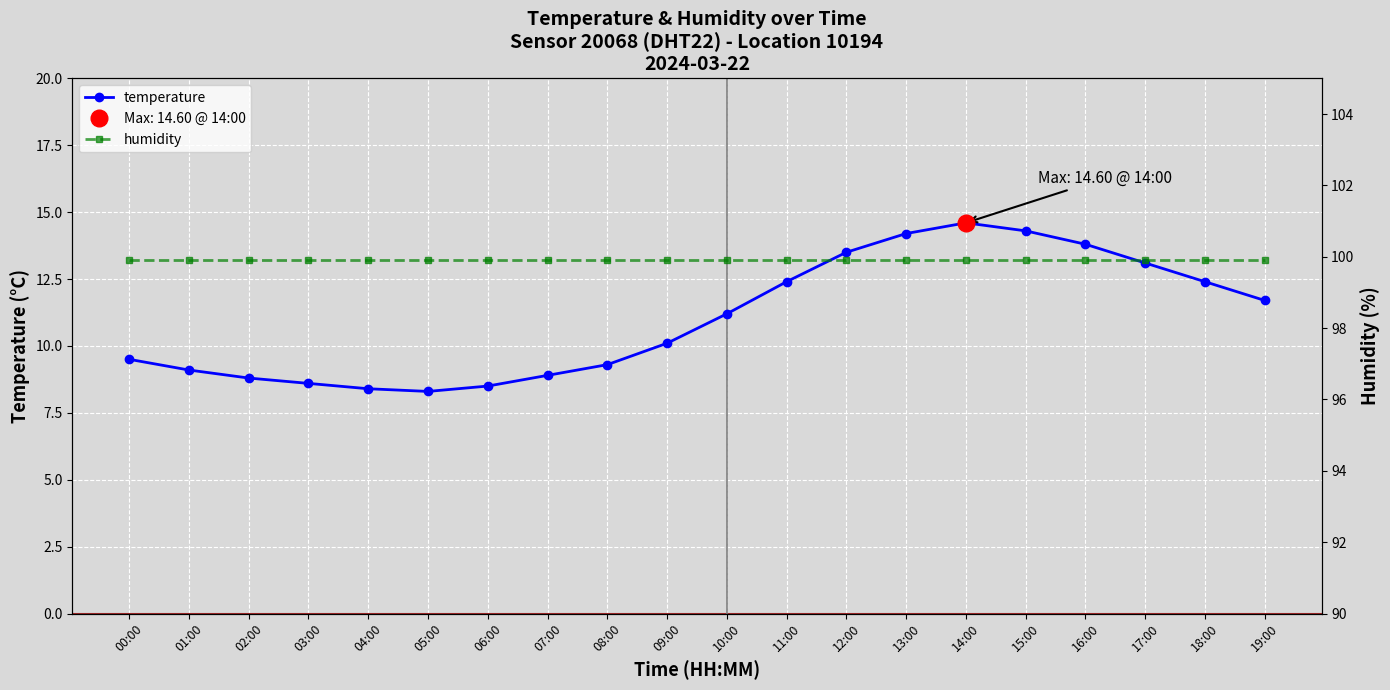

True or false: temperature and humidity intersect in this chart.

False